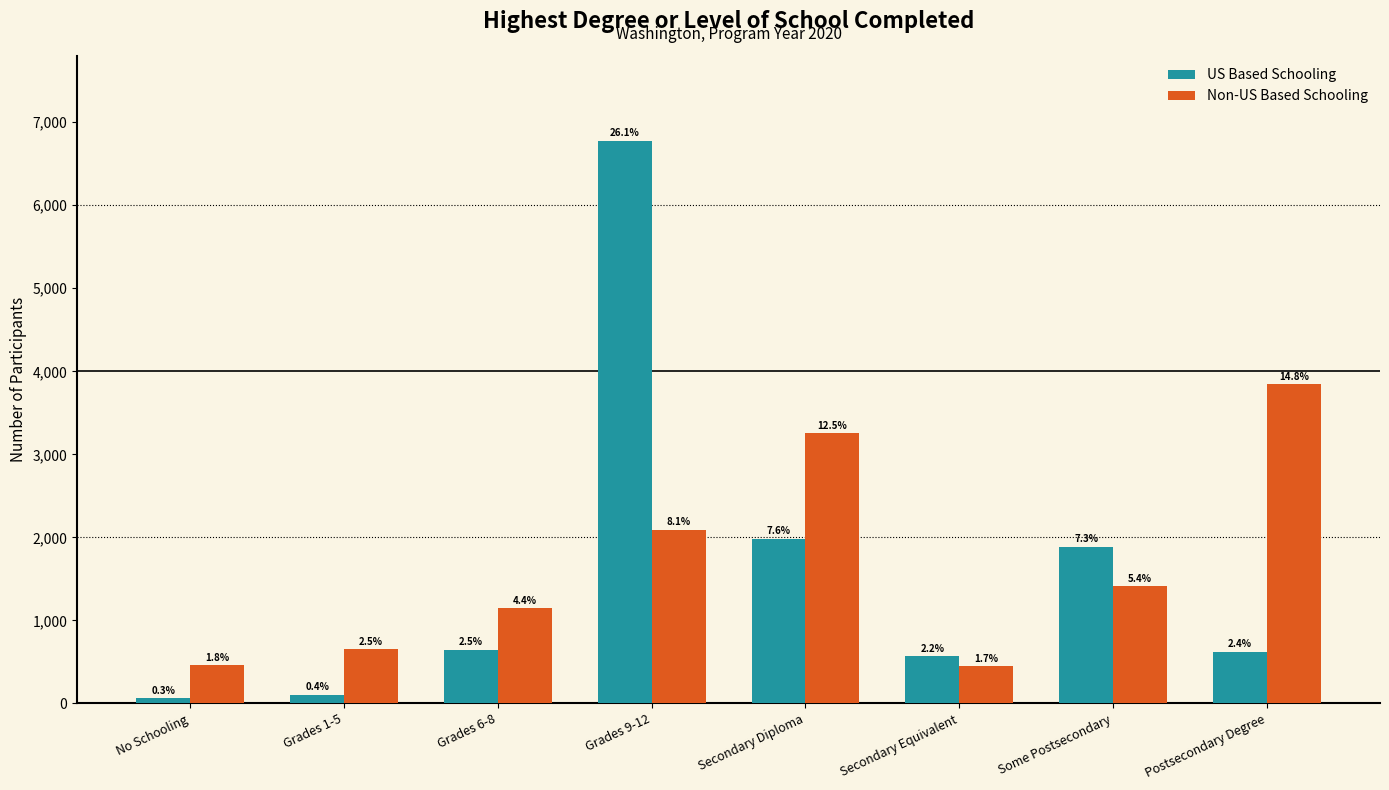

Which label corresponds to the largest value in the chart?

Grades 9-12